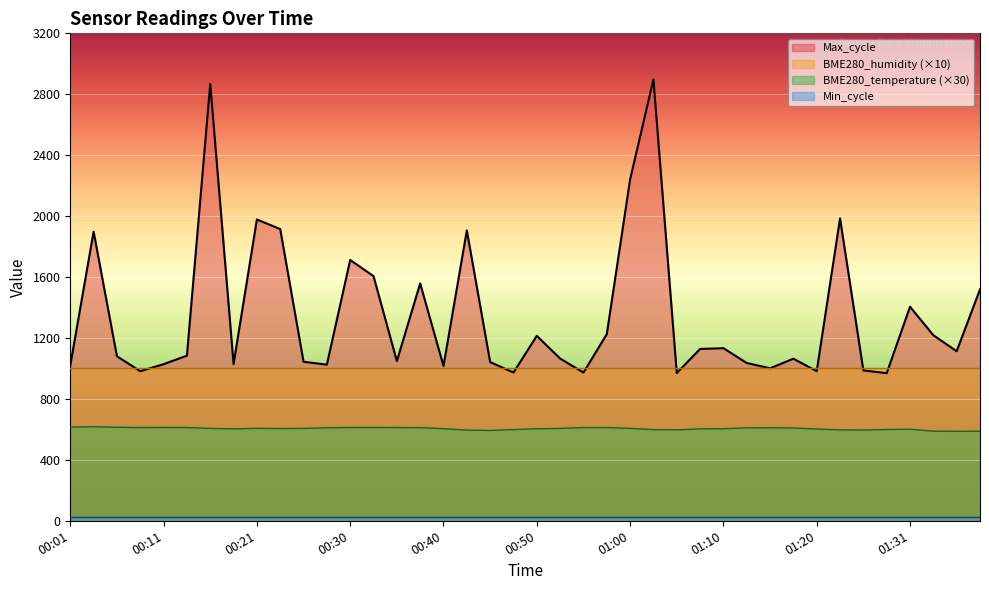

In Max_cycle, how many points are lower than both neighbors (excluding endpoints)?

12